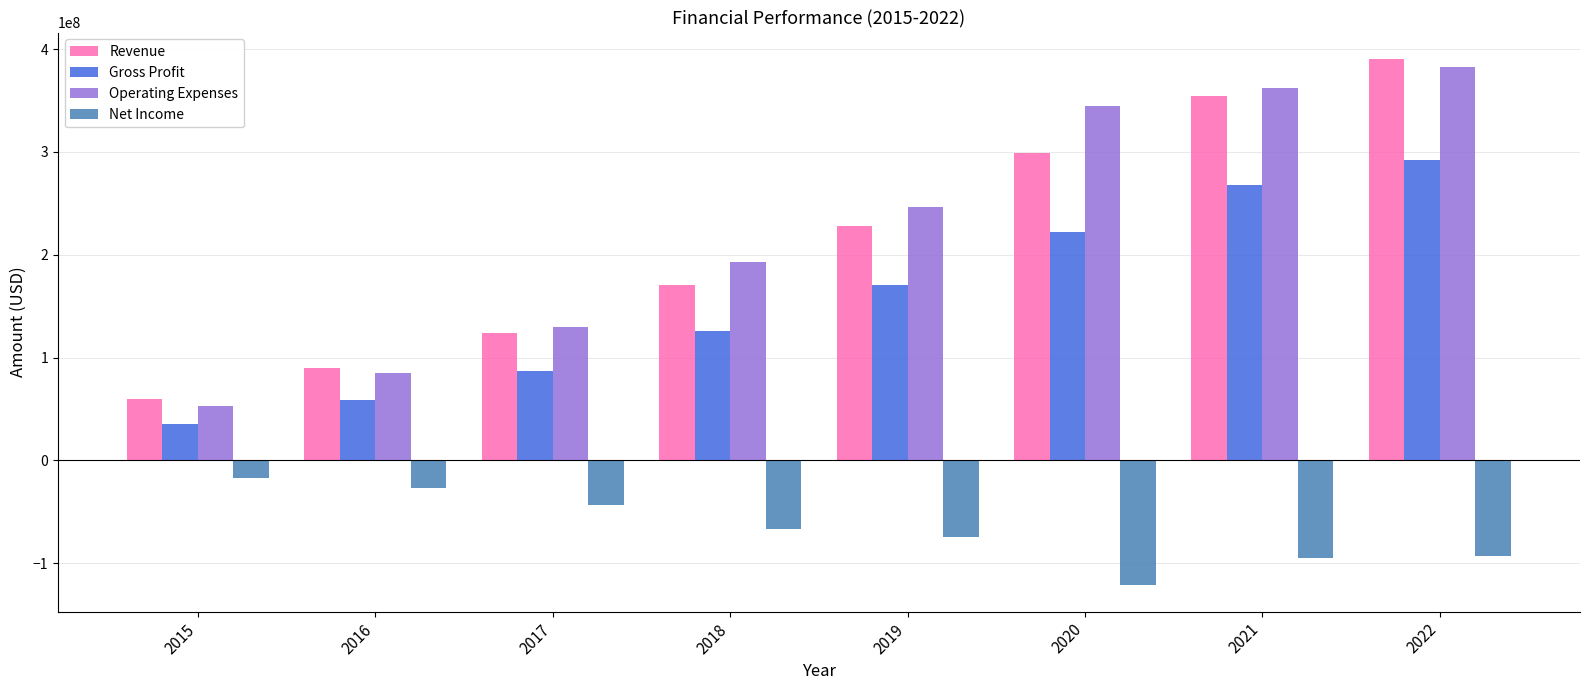

At which category is the sum across all series the highest?

2022